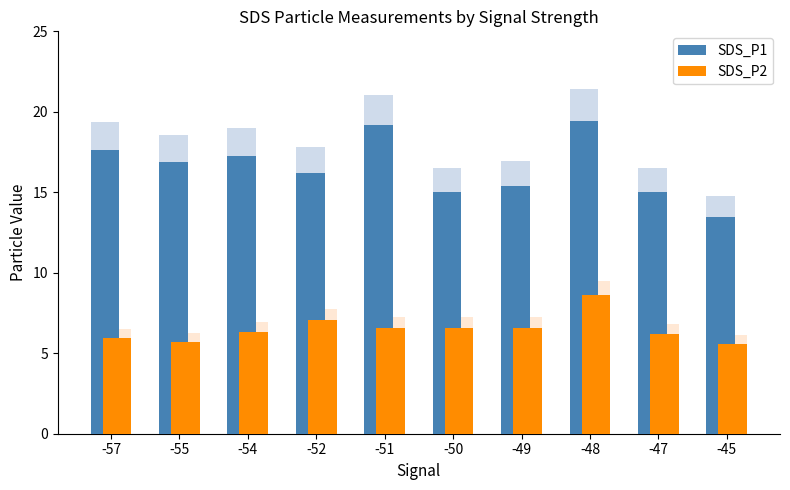

How many bars are there in each group?

2